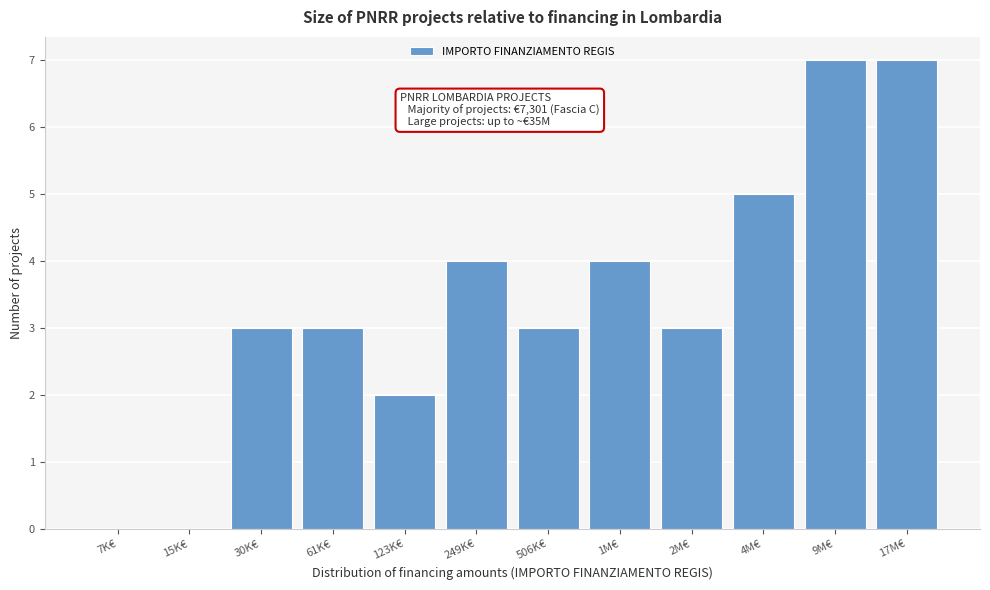

Reading left to right, extract all data points from this chart.

7K€=0	15K€=0	30K€=3	61K€=3	123K€=2	249K€=4	506K€=3	1M€=4	2M€=3	4M€=5	9M€=7	17M€=7